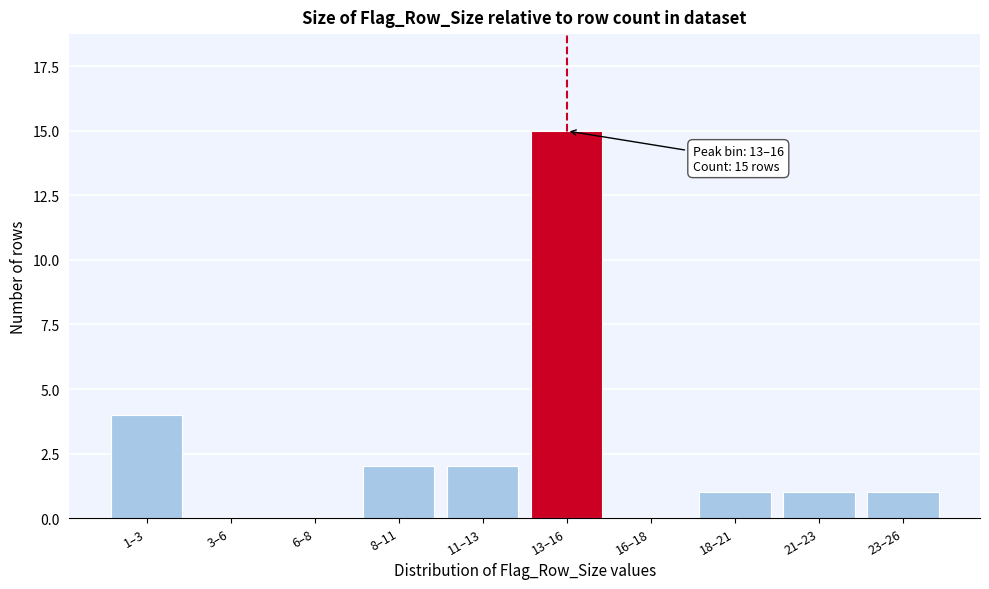

Reading right to left, what are all the values shown in this chart?

23–26=1	21–23=1	18–21=1	16–18=0	13–16=15	11–13=2	8–11=2	6–8=0	3–6=0	1–3=4